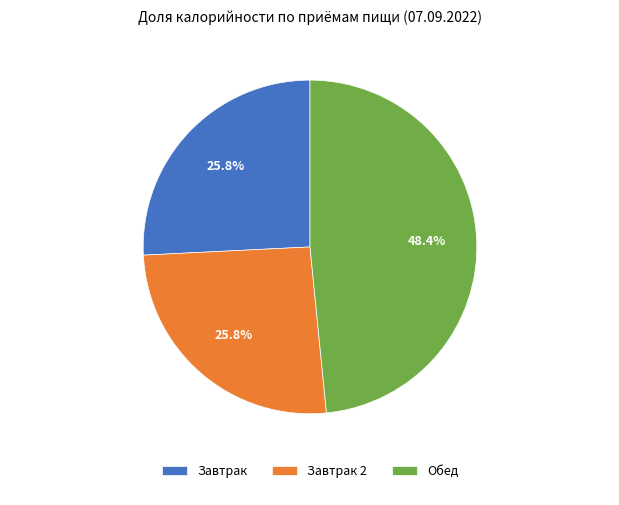

What is the ratio of the value at Завтрак to the value at Завтрак 2?

1.0